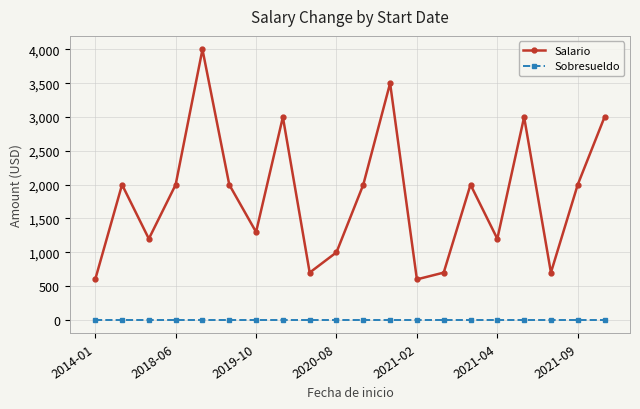

What is the greatest value displayed?

4000